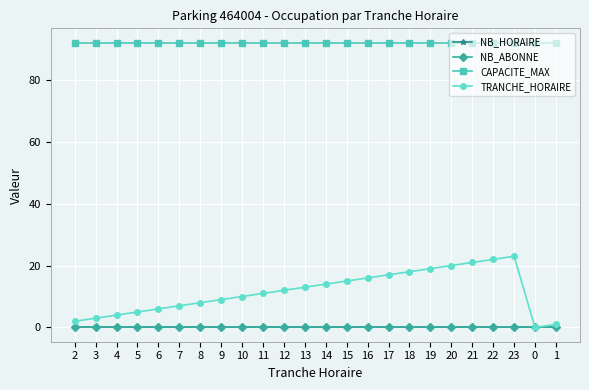

True or false: TRANCHE_HORAIRE has more than 0 points higher than both neighbors.

True